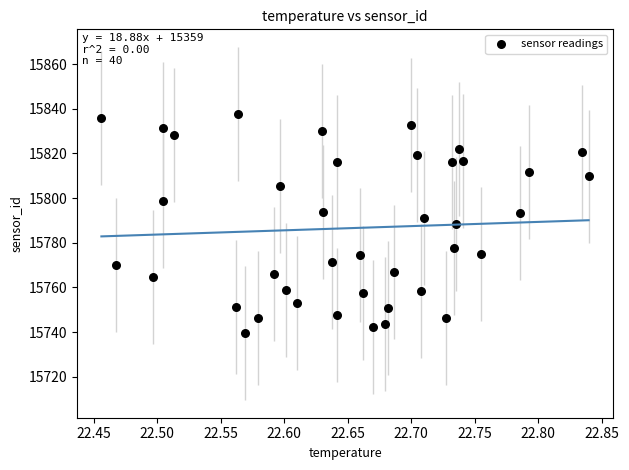

What is the range of Y values (max minus min)?

98.1